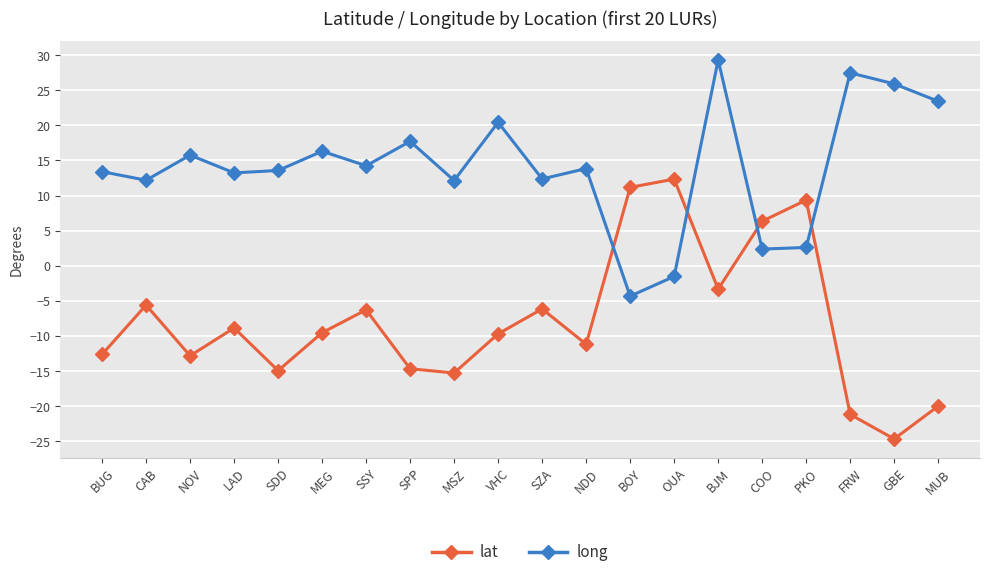

What is the minimum value shown in the chart?

-24.7